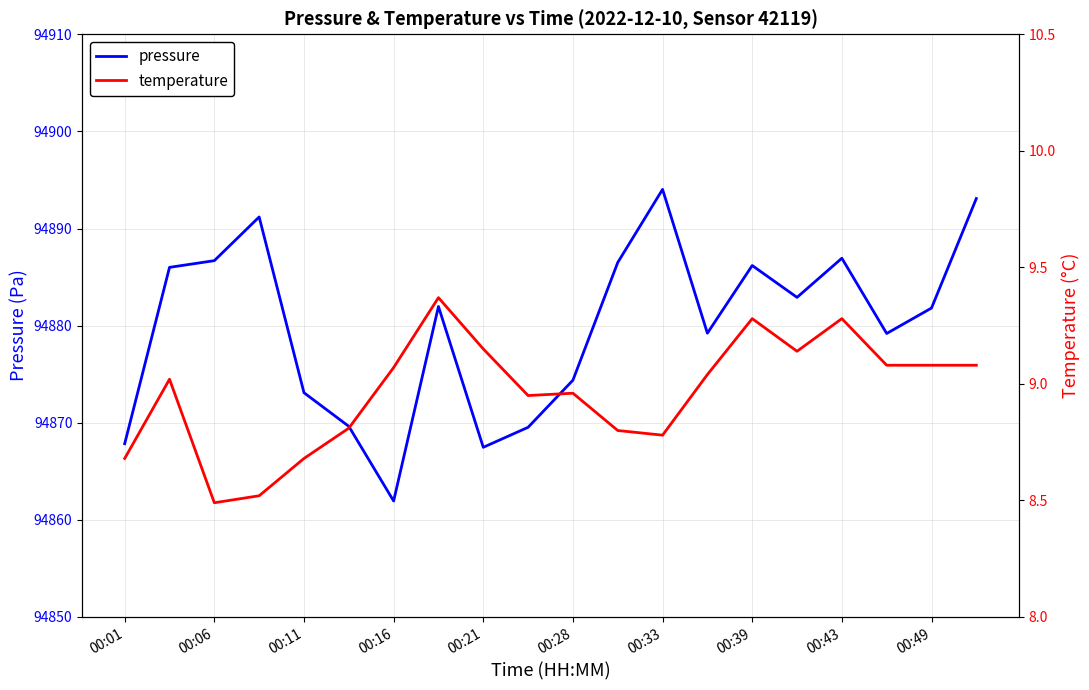

Rank the series by their maximum value, from highest to lowest.

pressure, temperature